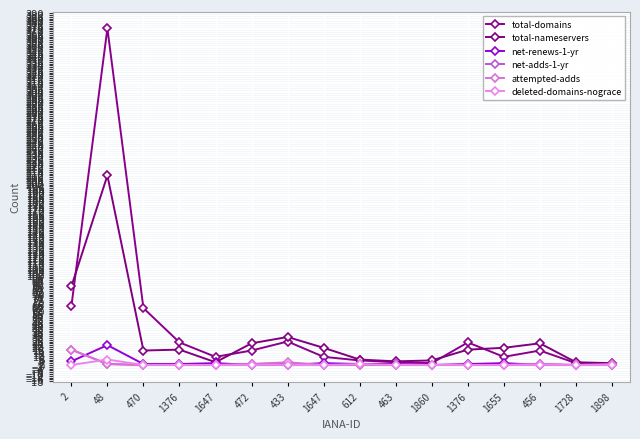

Where is the first local maximum for attempted-adds?

433